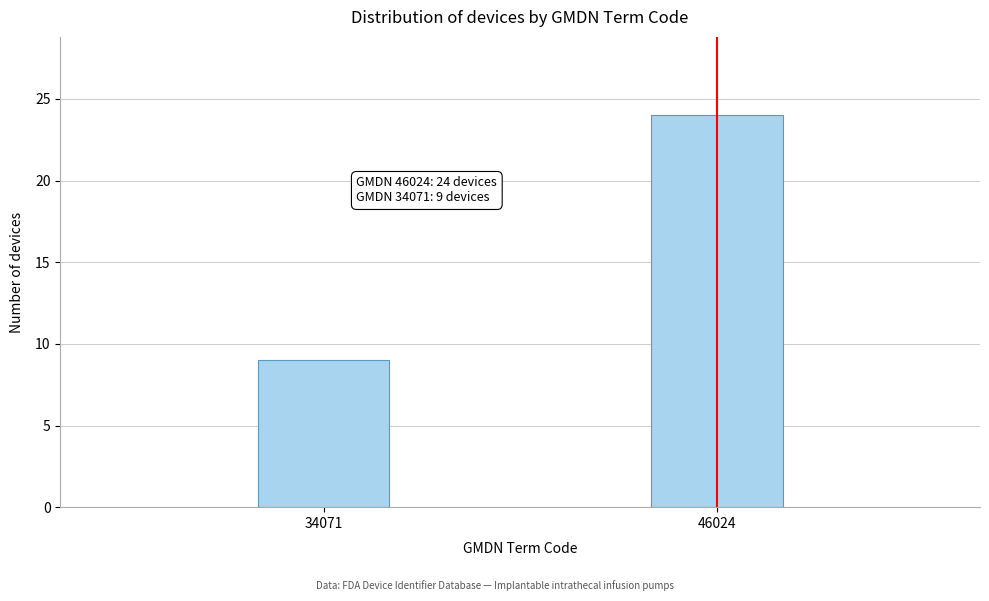

Reading left to right, what are all the values shown in this chart?

34071=9	46024=24